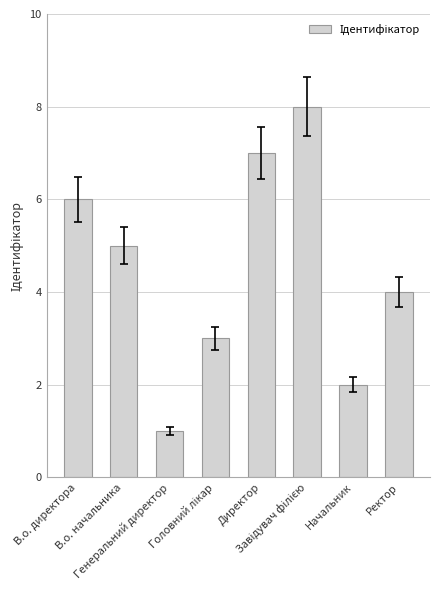

What is the maximum value shown in the chart?

8